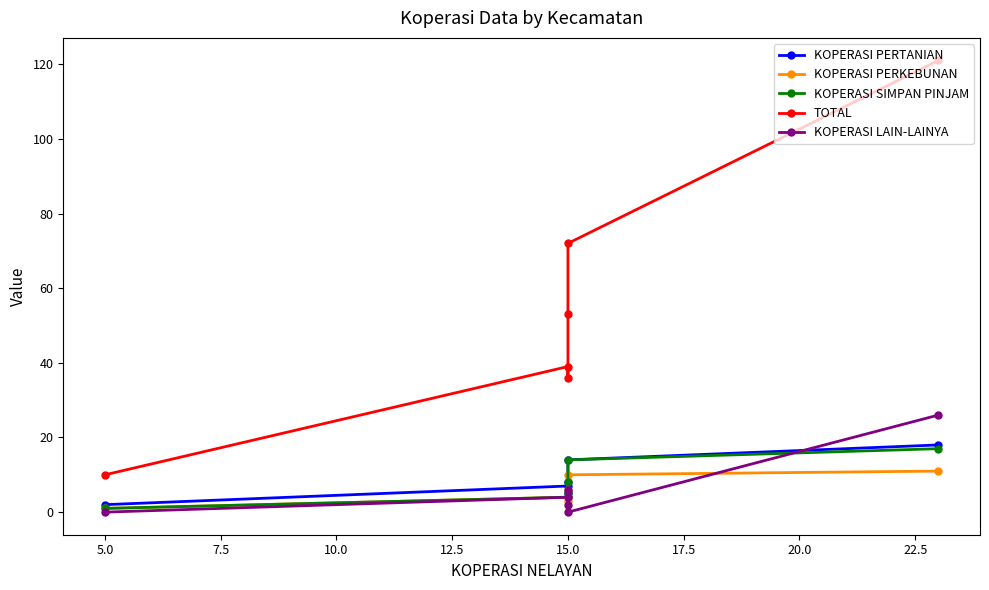

True or false: KOPERASI PERKEBUNAN and KOPERASI PERTANIAN intersect in this chart.

False